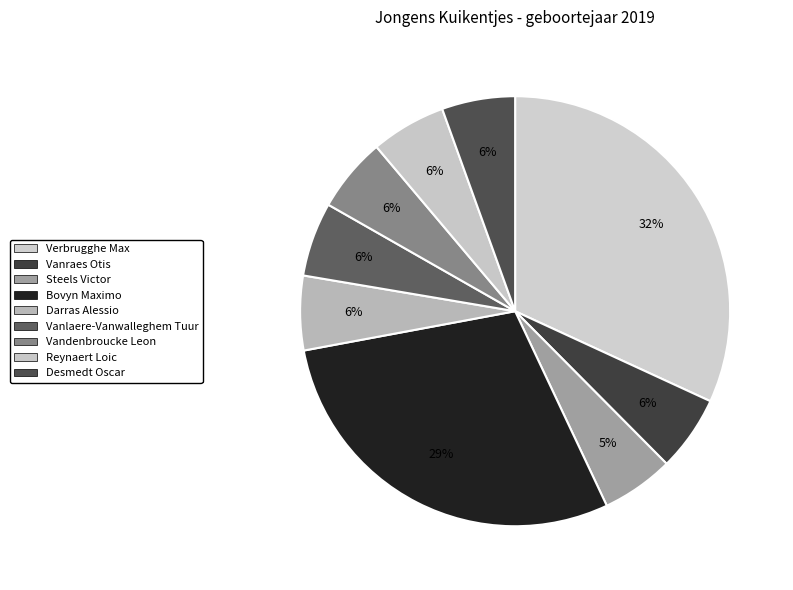

How many segments does this pie chart have?

9